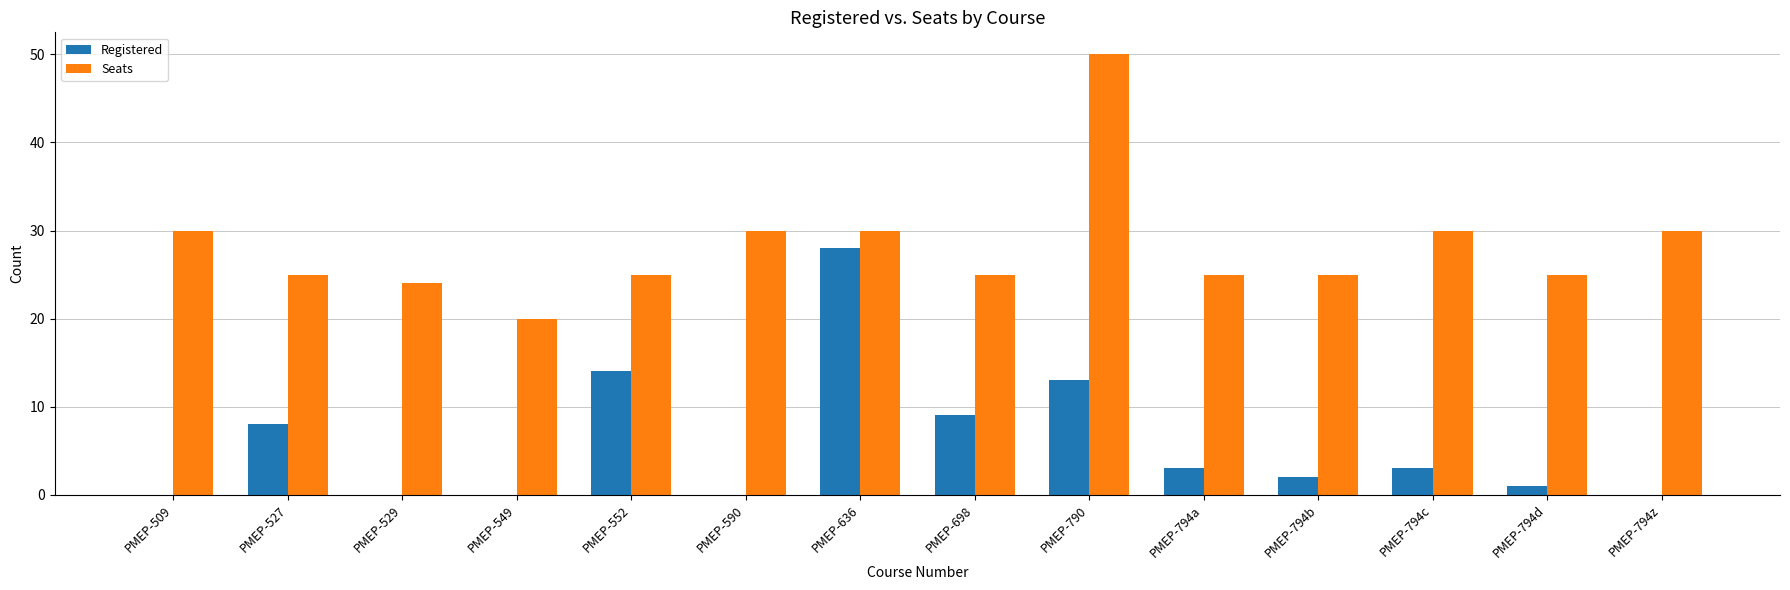

What is the sum of the Seats values at PMEP-552 and PMEP-794z?

55